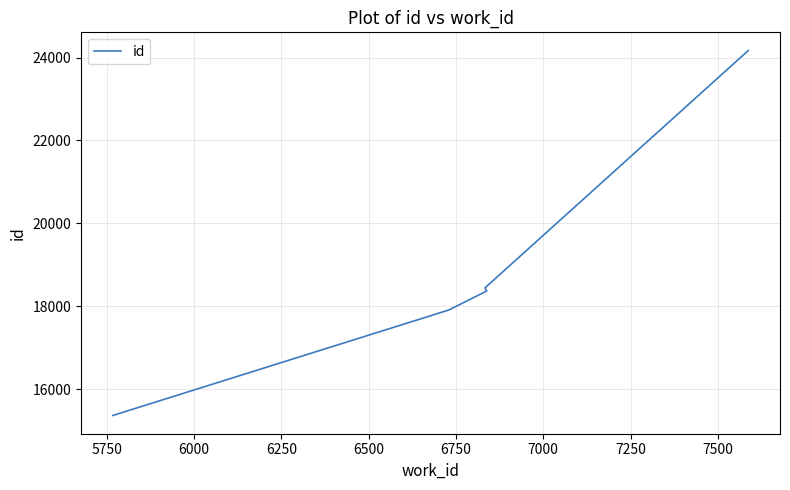

What is the average value?

18849